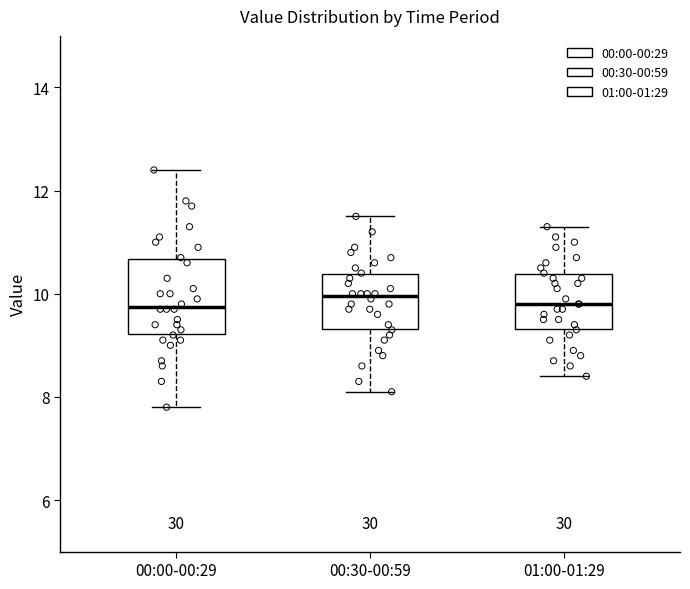

Reading left to right, transcribe this box plot: for each box, give where its median line is, the range the box spans, and where its two whiskers end, as read against the y-axis. The values are not printed on the chart, so give them approximately, as read against the axis.

00:00-00:29: median 9.8, box 9.2 to 10.6, whiskers 7.8 to 12.4
00:30-00:59: median 10.0, box 9.4 to 10.4, whiskers 8.2 to 11.6
01:00-01:29: median 9.8, box 9.4 to 10.4, whiskers 8.4 to 11.4